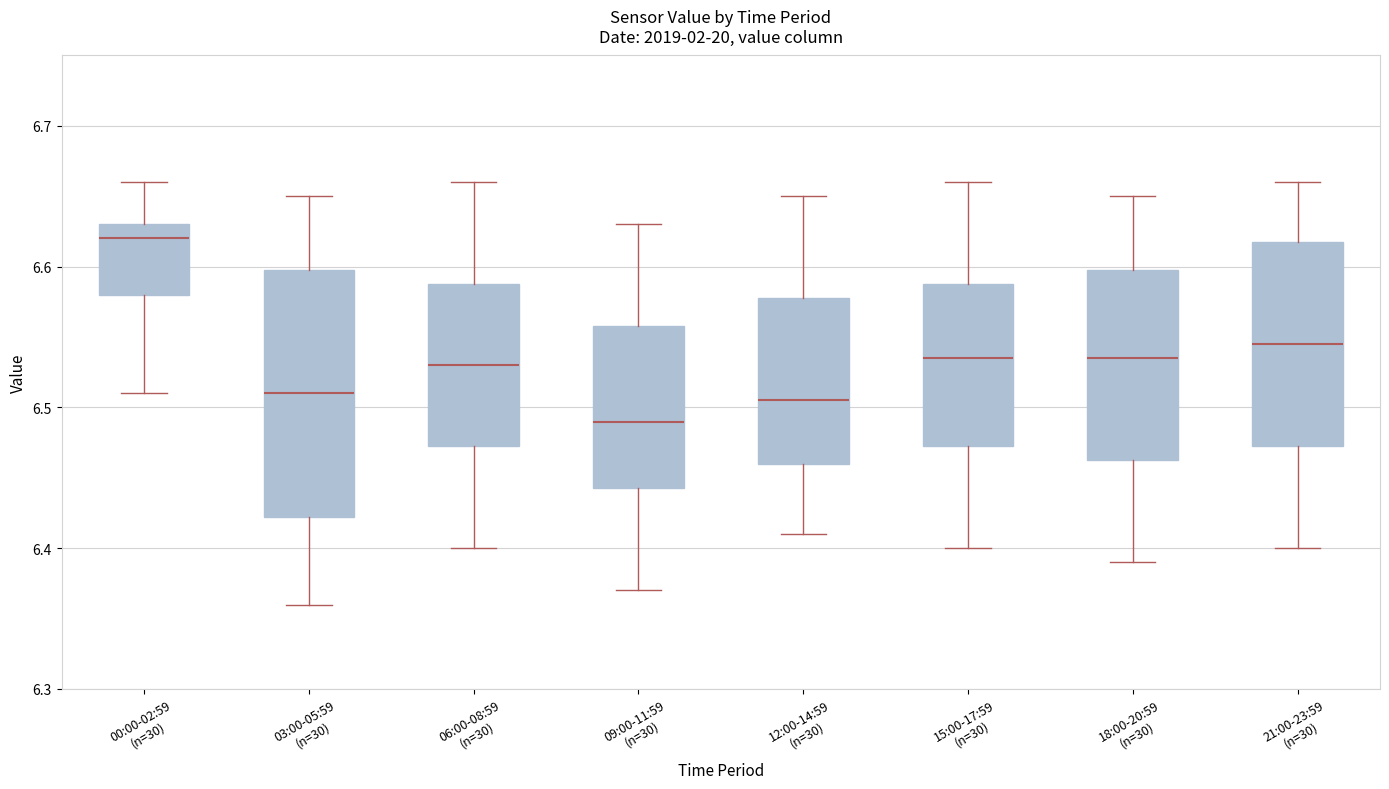

Reading left to right, read every box against the y-axis: the position of its median line, the range the box covers, and the ends of its whiskers. The values are not printed on the chart, so give them approximately, as read against the axis.

00:00-02:59 (n=30): median 6.62, box 6.58 to 6.63, whiskers 6.51 to 6.66
03:00-05:59 (n=30): median 6.51, box 6.42 to 6.60, whiskers 6.36 to 6.65
06:00-08:59 (n=30): median 6.53, box 6.47 to 6.59, whiskers 6.40 to 6.66
09:00-11:59 (n=30): median 6.49, box 6.44 to 6.56, whiskers 6.37 to 6.63
12:00-14:59 (n=30): median 6.51, box 6.46 to 6.58, whiskers 6.41 to 6.65
15:00-17:59 (n=30): median 6.54, box 6.47 to 6.59, whiskers 6.40 to 6.66
18:00-20:59 (n=30): median 6.54, box 6.46 to 6.60, whiskers 6.39 to 6.65
21:00-23:59 (n=30): median 6.55, box 6.47 to 6.62, whiskers 6.40 to 6.66